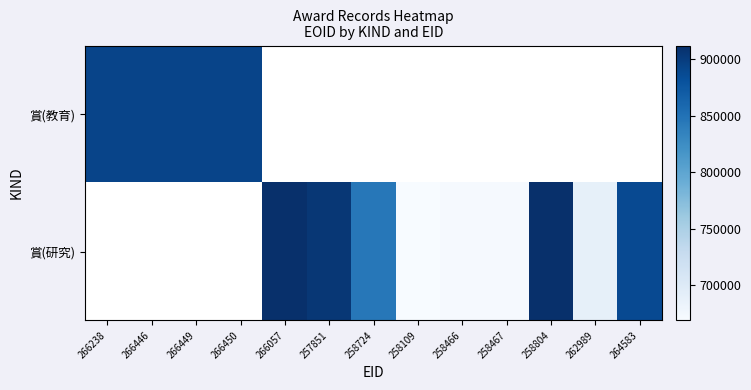

Is it true that 賞(教育) equals 892262.0 at 266238?

True